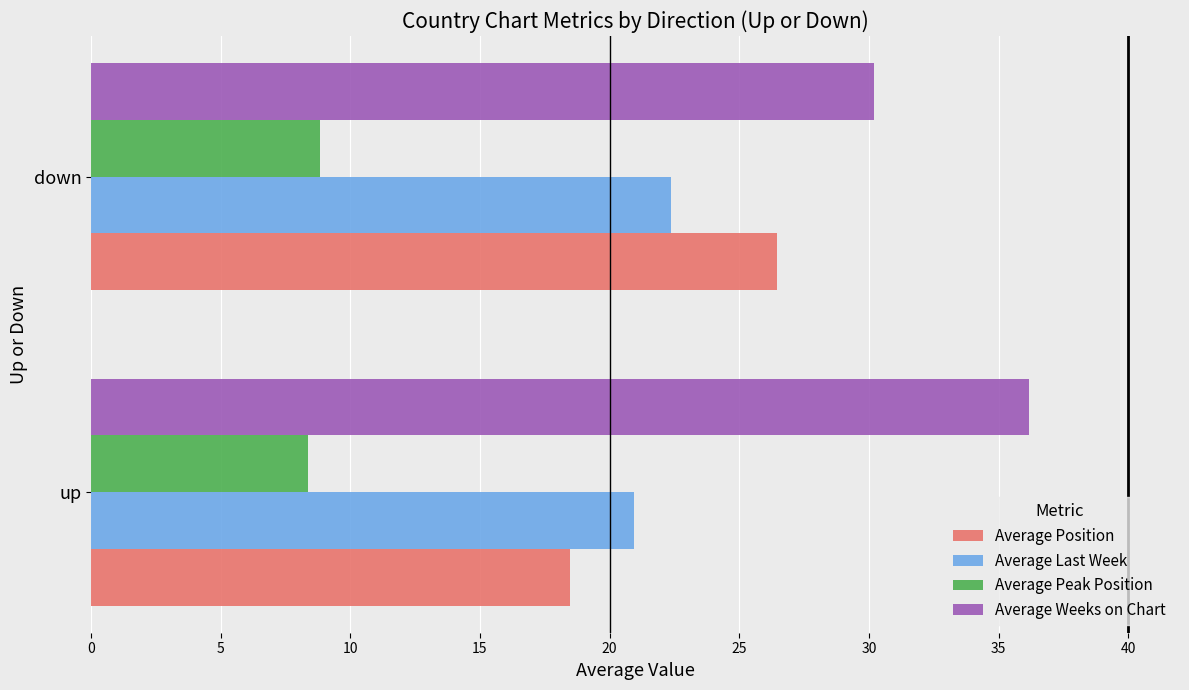

Is it true that Average Peak Position equals 11.6 at down?

False